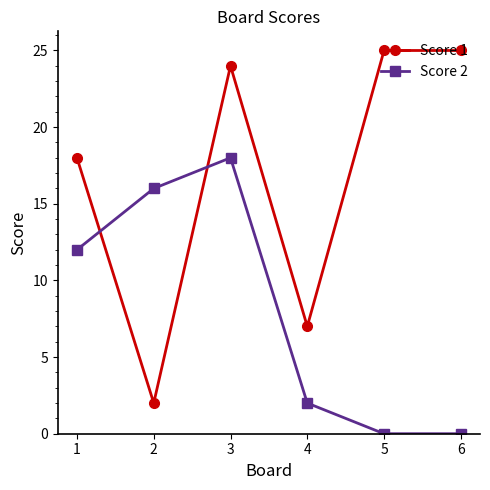

List the series in order of their overall mean, lowest first.

Score 2, Score 1